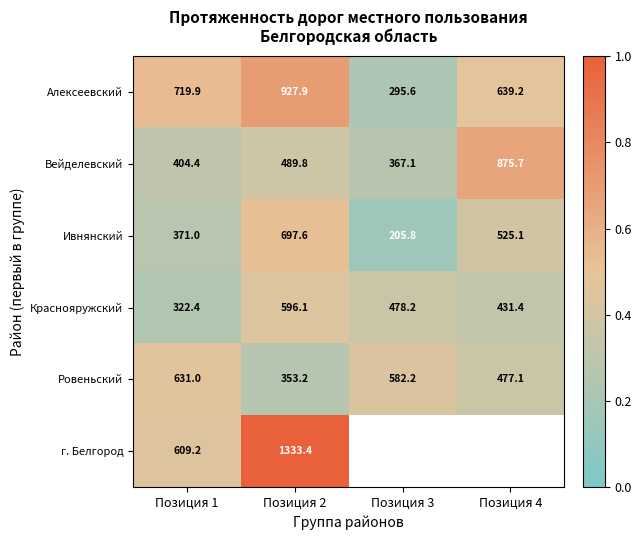

Rank the series at Позиция 2 from lowest to highest value.

Ровеньский, Вейделевский, Краснояружский, Ивнянский, Алексеевский, г. Белгород